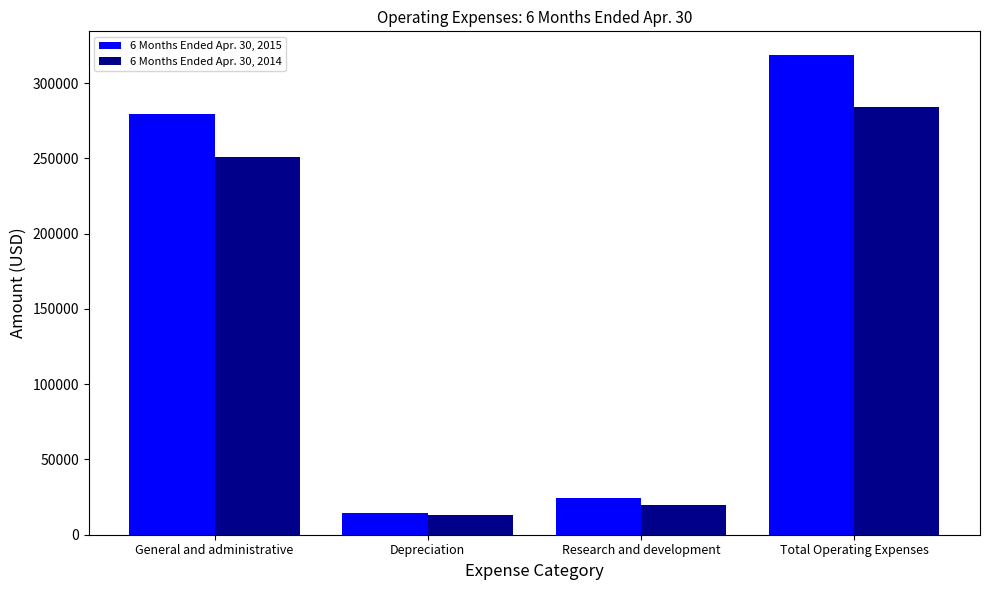

Are the bars grouped side by side (vs. stacked)?

Yes